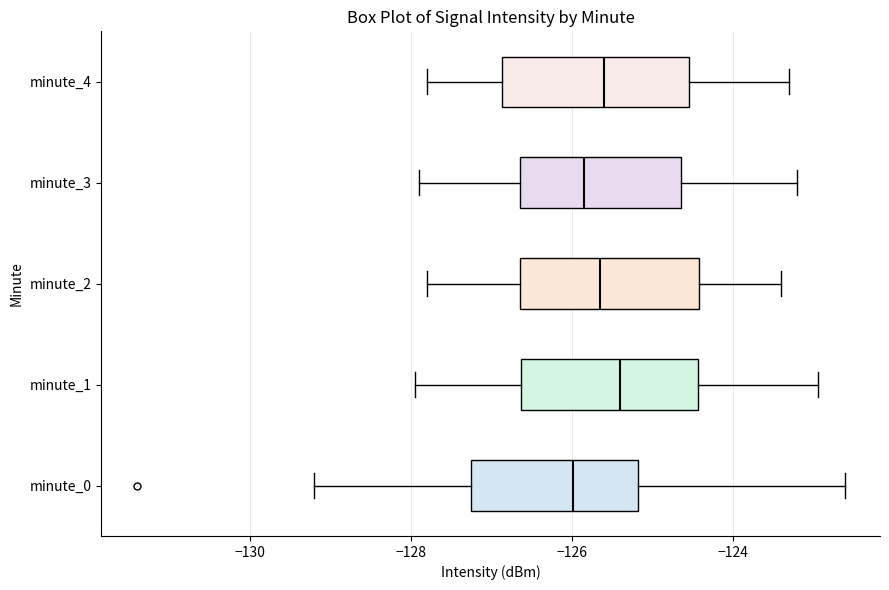

Reading bottom to top, read every box against the x-axis: the position of its median line, the range the box covers, and the ends of its whiskers. The values are not printed on the chart, so give them approximately, as read against the axis.

minute_0: median -126.0, box -127.2 to -125.2, whiskers -129.2 to -122.6
minute_1: median -125.4, box -126.6 to -124.4, whiskers -128.0 to -123.0
minute_2: median -125.6, box -126.6 to -124.4, whiskers -127.8 to -123.4
minute_3: median -125.8, box -126.6 to -124.6, whiskers -127.8 to -123.2
minute_4: median -125.6, box -126.8 to -124.6, whiskers -127.8 to -123.2